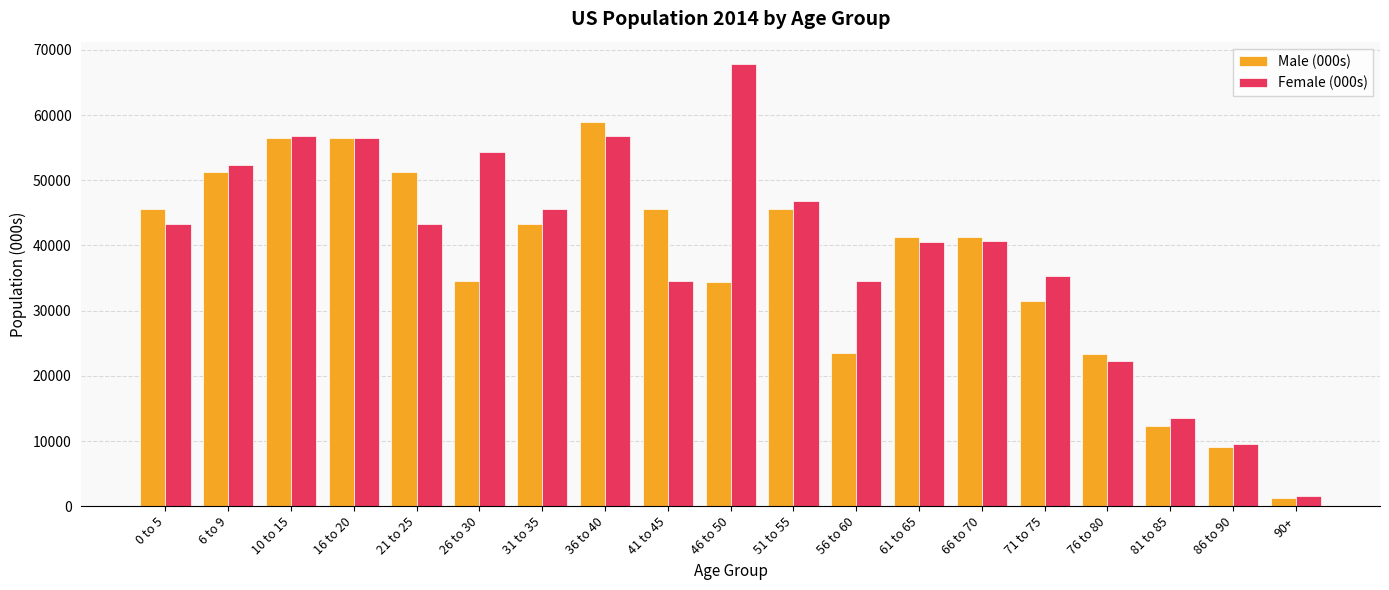

What is the maximum value shown in the chart?

67876